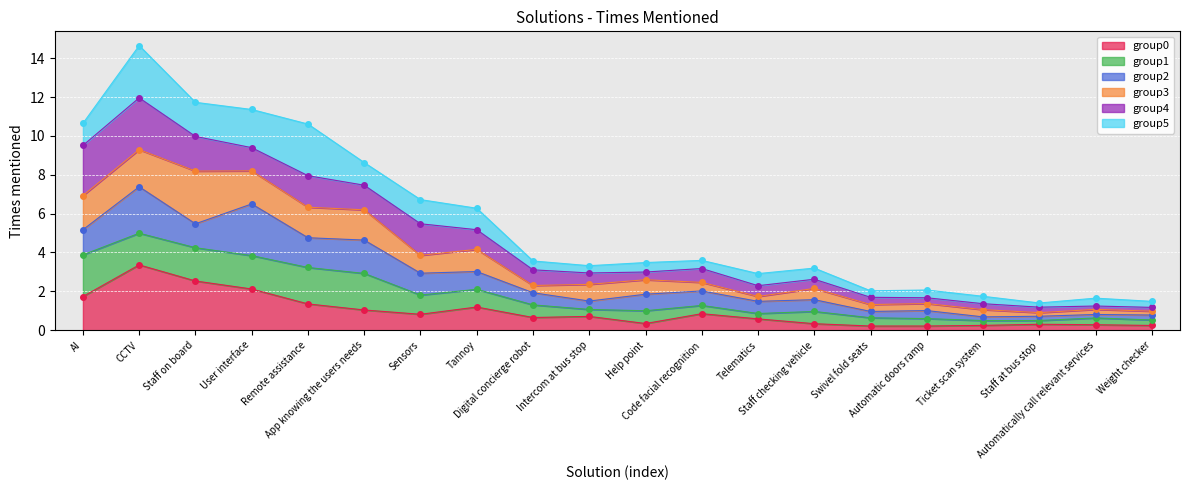

How many points are lower than both their immediate neighbors (excluding endpoints)?

4